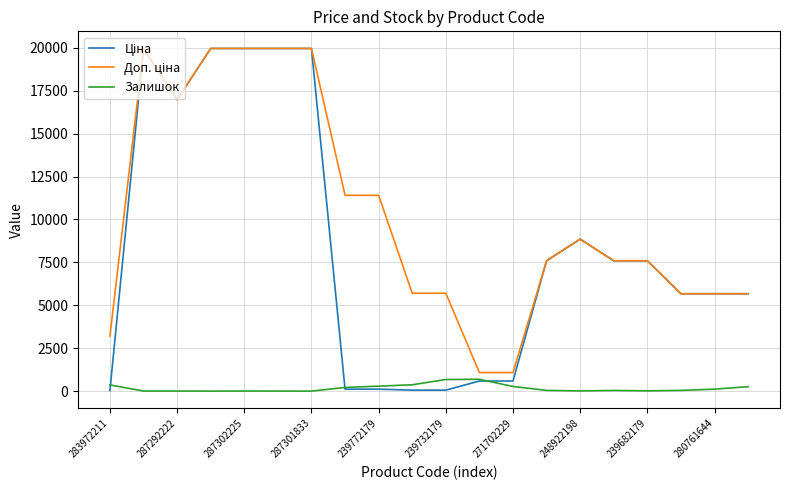

What is the greatest value displayed?

19964.2